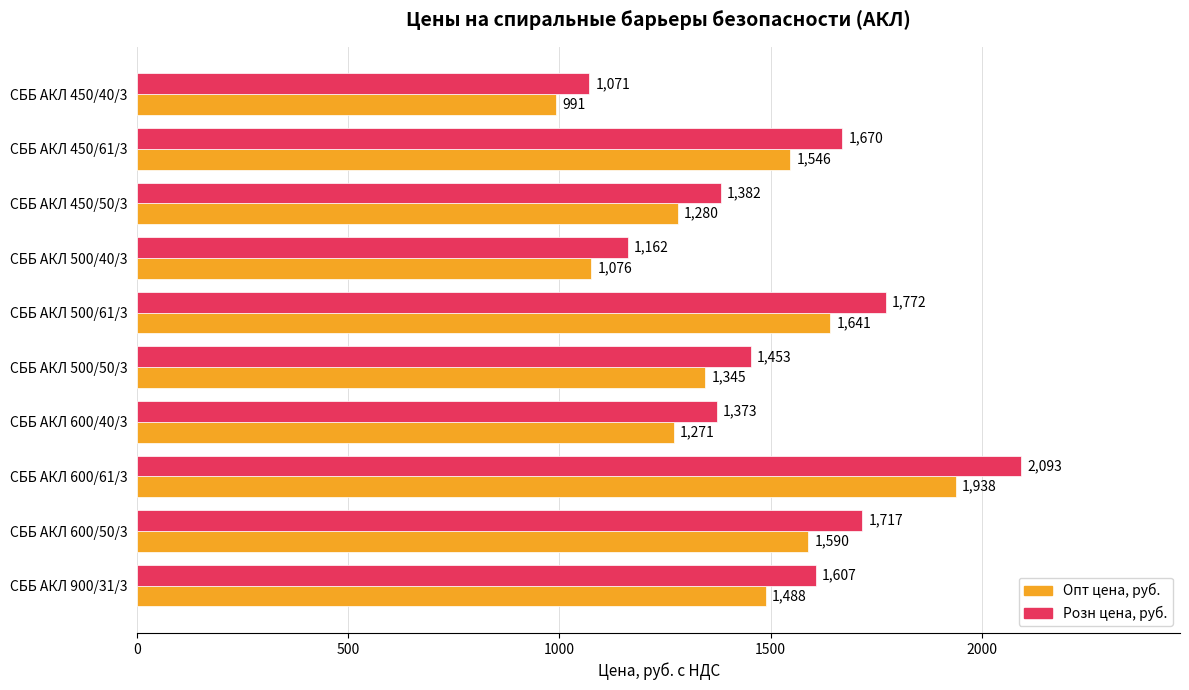

At which category is the sum across all series the highest?

СББ АКЛ 600/61/3